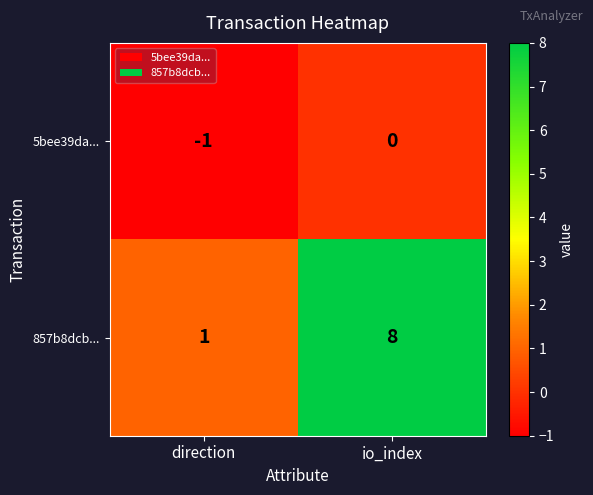

Reading left to right, what are all the values shown in this chart?

5bee39da...: direction=-1	io_index=0
857b8dcb...: direction=1	io_index=8